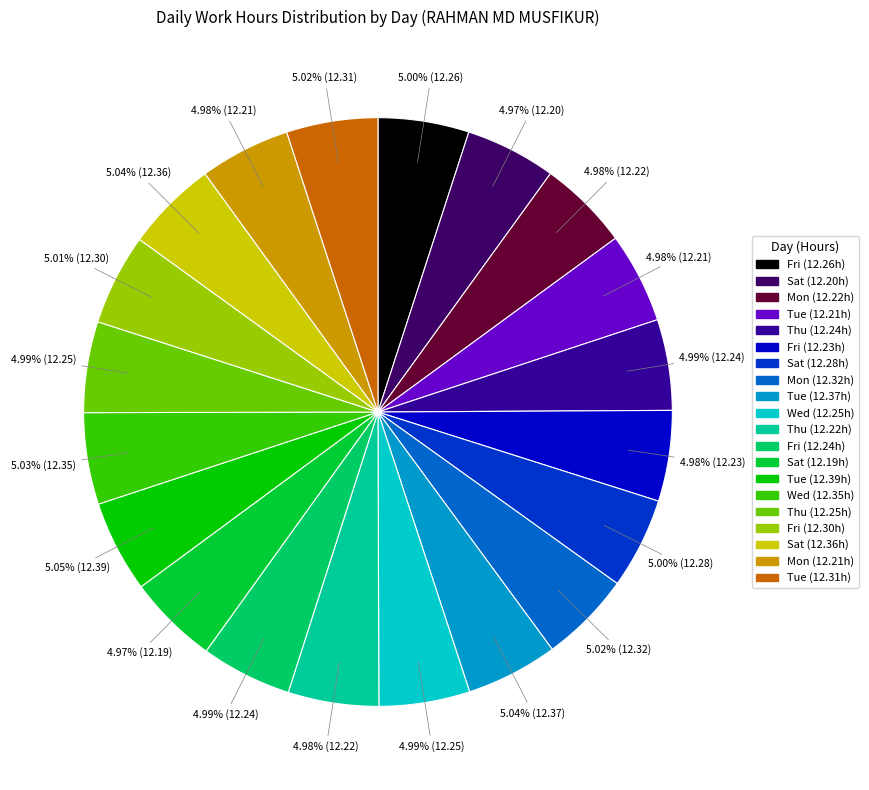

Is there any slice that represents more than half of the pie?

No